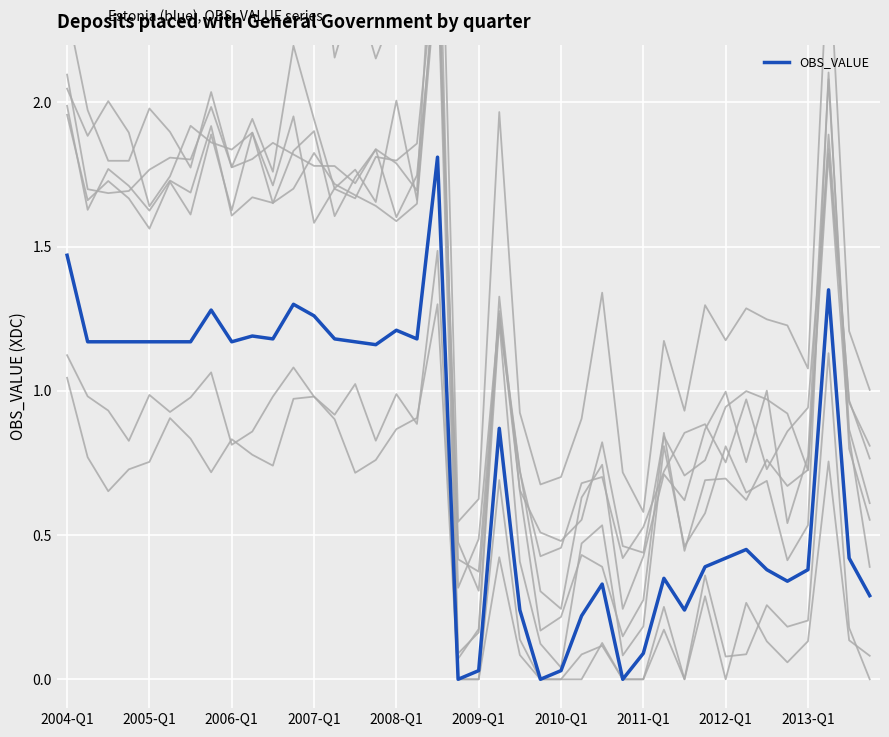

Which label corresponds to the smallest value in the chart?

2008-Q4